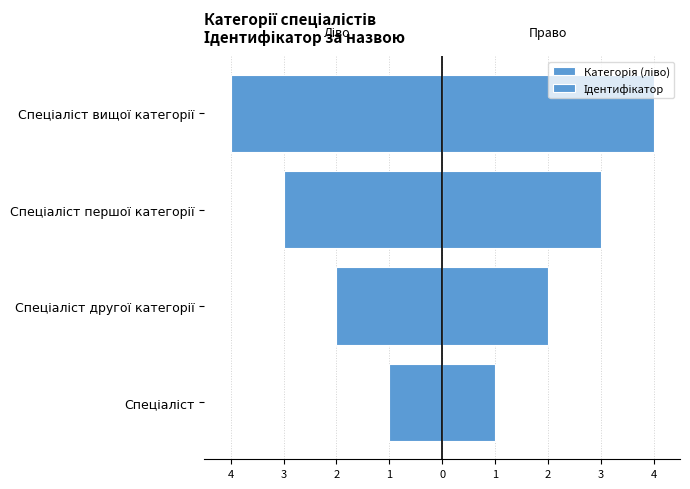

How many bars are there in each group?

2